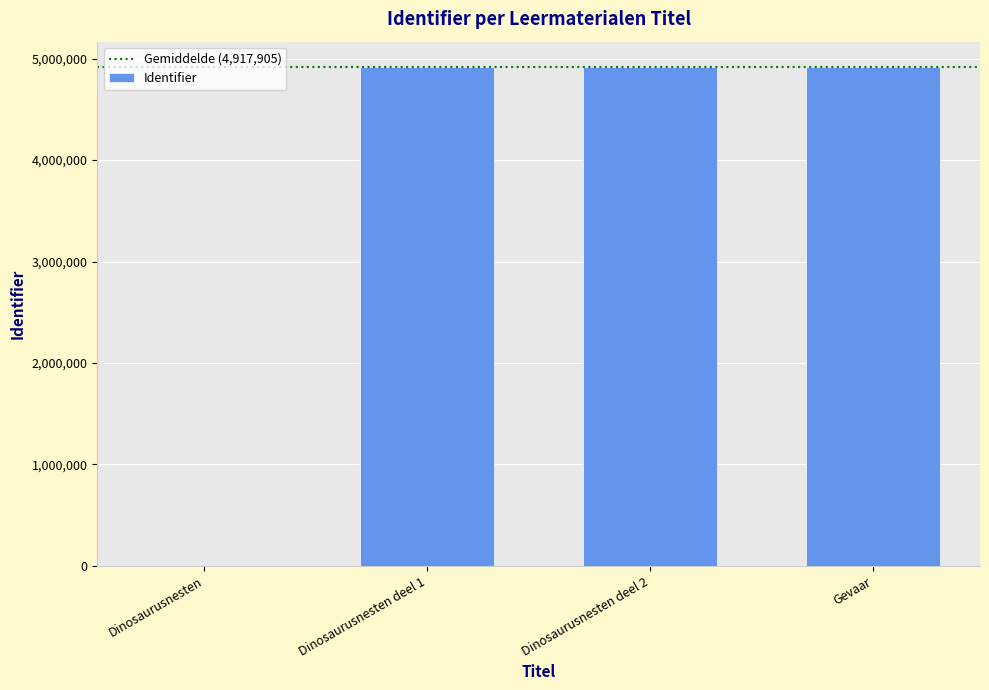

Between Gevaar and Dinosaurusnesten, which is larger?

Gevaar